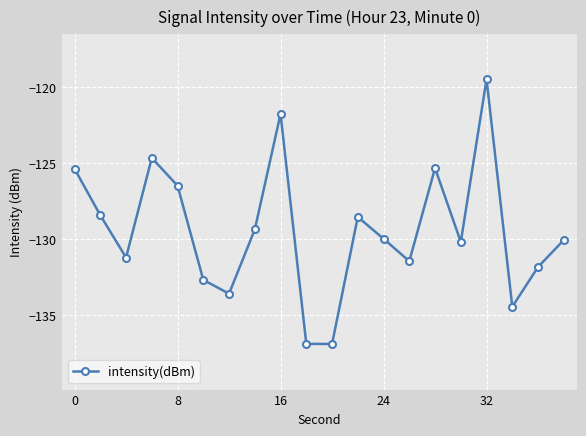

What is the minimum value shown in the chart?

-136.9